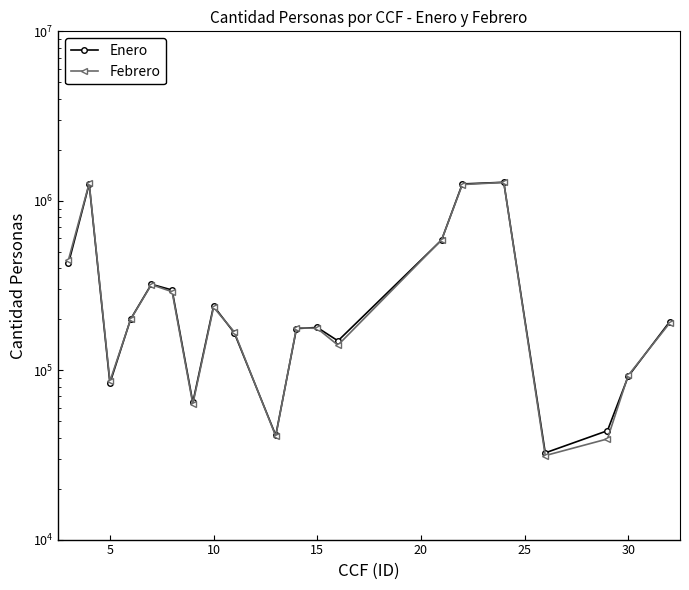

Reading left to right, transcribe all the data shown in this chart.

Enero: 426556	1255474	83756	200206	321494	297198	64512	239463	165949	41238	175956	178683	148947	586790	1256870	1285112	32501	43915	91804	193014
Febrero: 447461	1268275	85961	199414	319737	290460	63157	235026	168239	40813	177901	176484	140503	587539	1245789	1283382	31317	39280	93065	189506